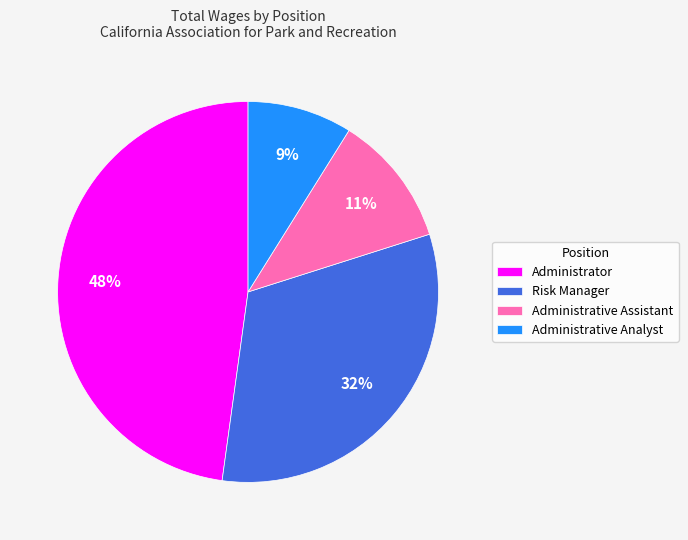

The Administrative Analyst slice represents 9% of the pie. True or false?

True